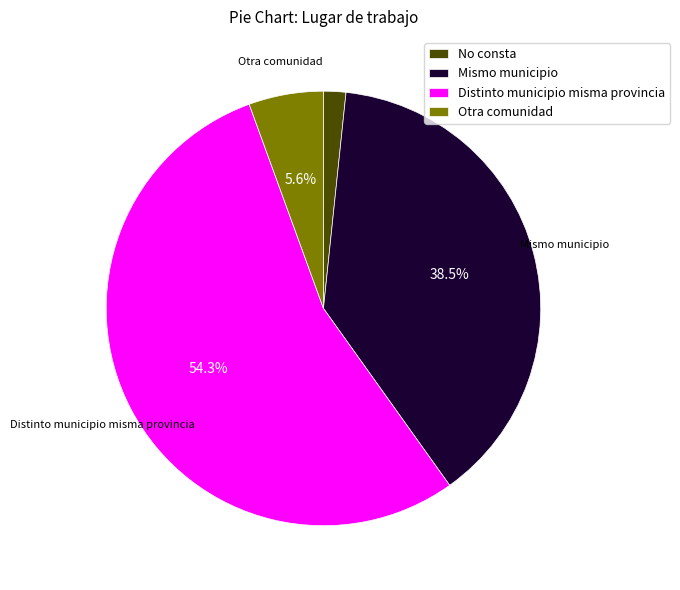

What is the smallest slice in the pie chart?

No consta